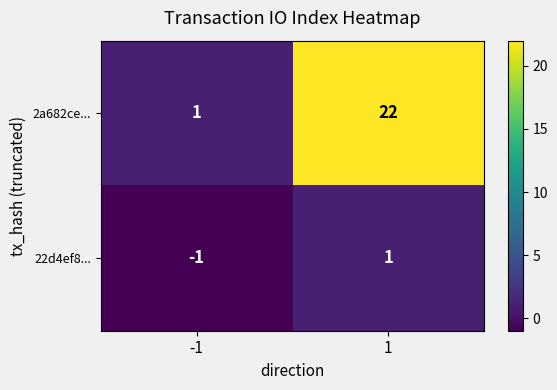

What is the highest value of the 2a682ce... series?

22